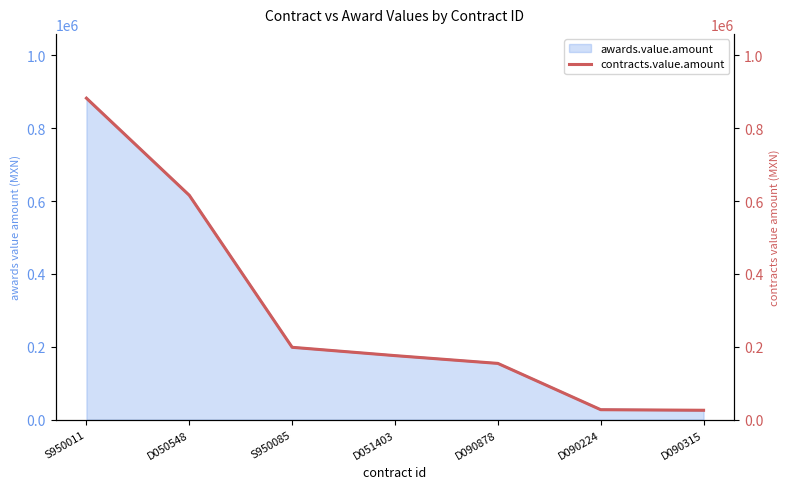

What is the label of the 6th point from the left?

D090224